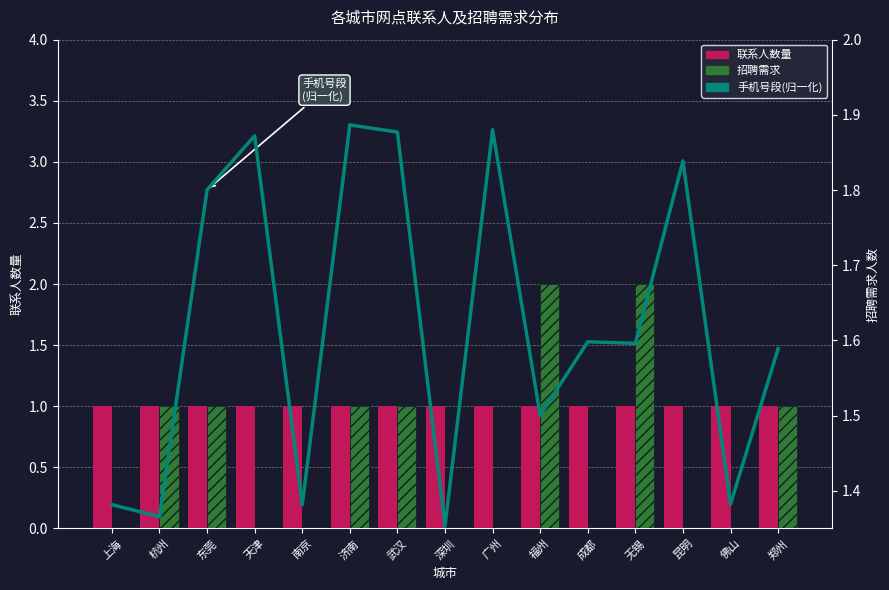

What is the difference between the 手机号段(归一化) values at 无锡 and 南京?

0.2